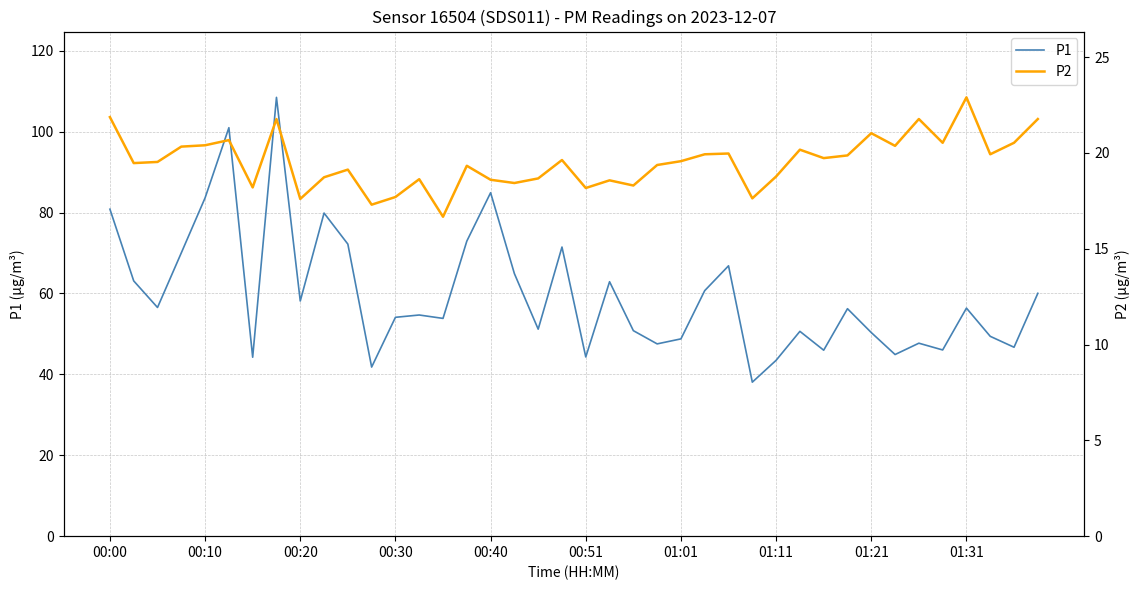

True or false: P2 and P1 intersect in this chart.

False